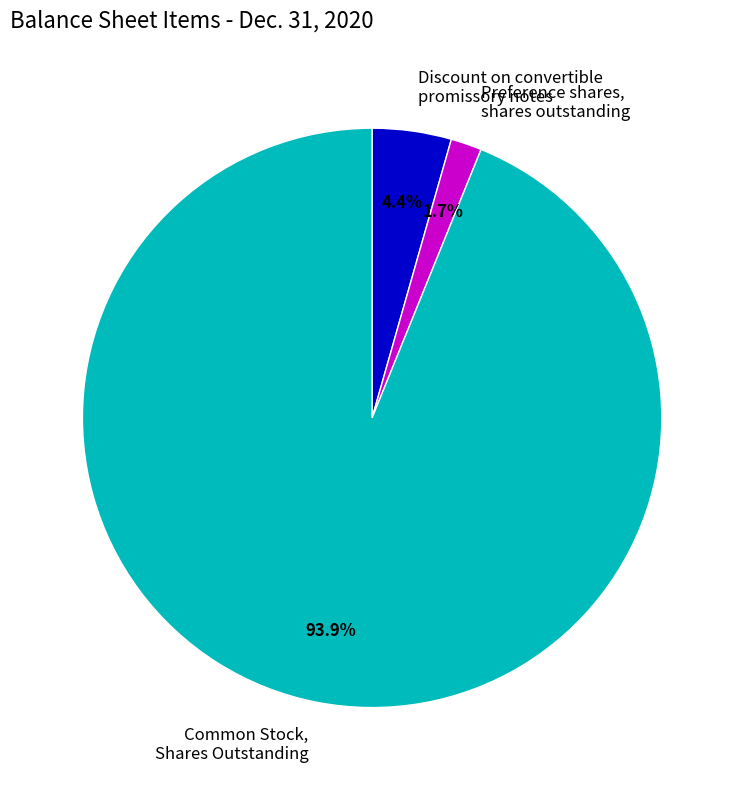

Rank the categories by value from highest to lowest.

Common Stock, Shares Outstanding, Discount on convertible promissory notes, Preference shares, shares outstanding